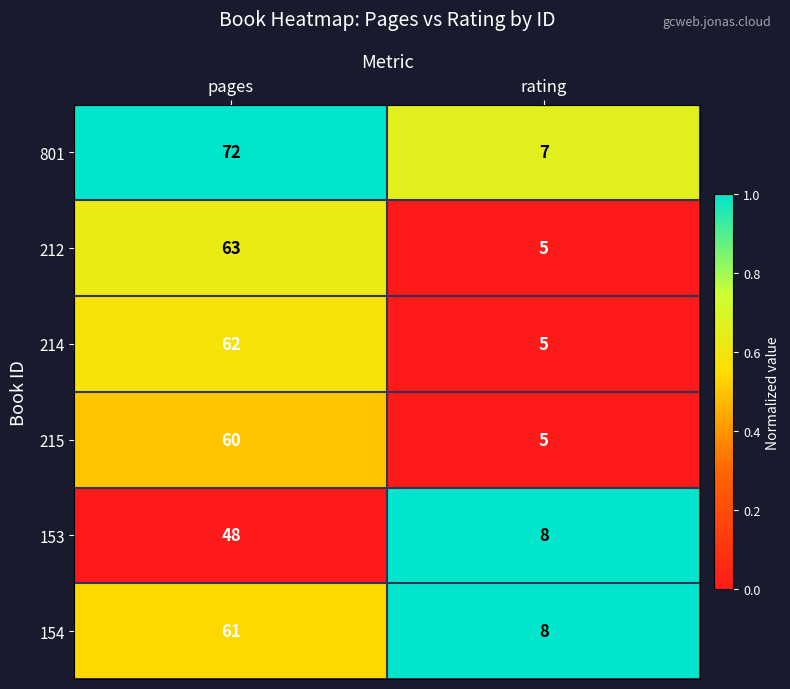

Which series has the largest total across all categories?

801